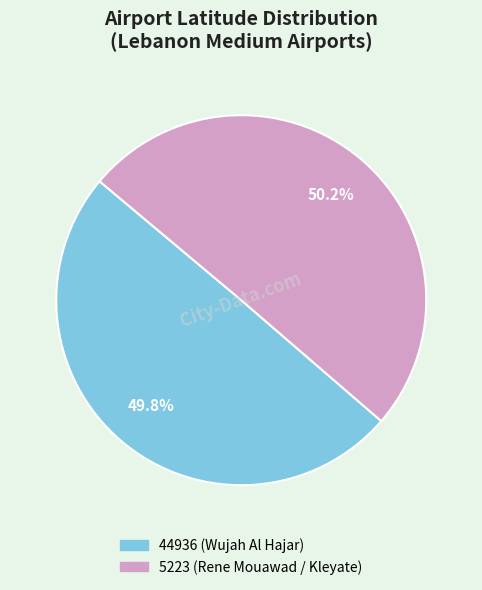

What is the ratio of the value at 5223 (Rene Mouawad / Kleyate) to the value at 44936 (Wujah Al Hajar)?

1.0